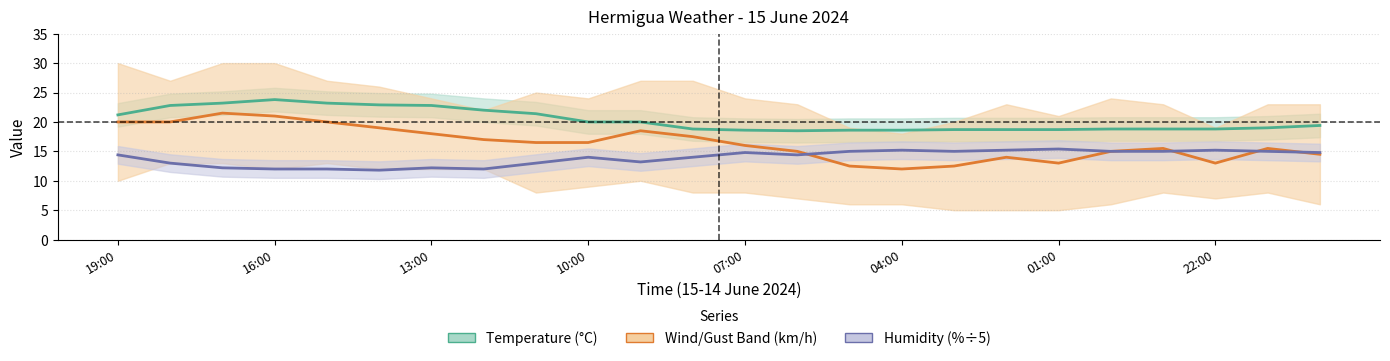

Reading left to right, extract all data points from this chart.

Temperature (°C): 21.2	22.8	23.2	23.8	23.2	22.9	22.8	22.0	21.4	20.0	20.0	18.8	18.6	18.5	18.6	18.6	18.7	18.7	18.7	18.8	18.8	18.8	19.0	19.4
Wind/Gust (km/h): 20.0	20.0	21.5	21.0	20.0	19.0	18.0	17.0	16.5	16.5	18.5	17.5	16.0	15.0	12.5	12.0	12.5	14.0	13.0	15.0	15.5	13.0	15.5	14.5
Humidity (%÷5): 14.4	13.0	12.2	12.0	12.0	11.8	12.2	12.0	13.0	14.0	13.2	14.0	14.8	14.4	15.0	15.2	15.0	15.2	15.4	15.0	15.0	15.2	15.0	14.8